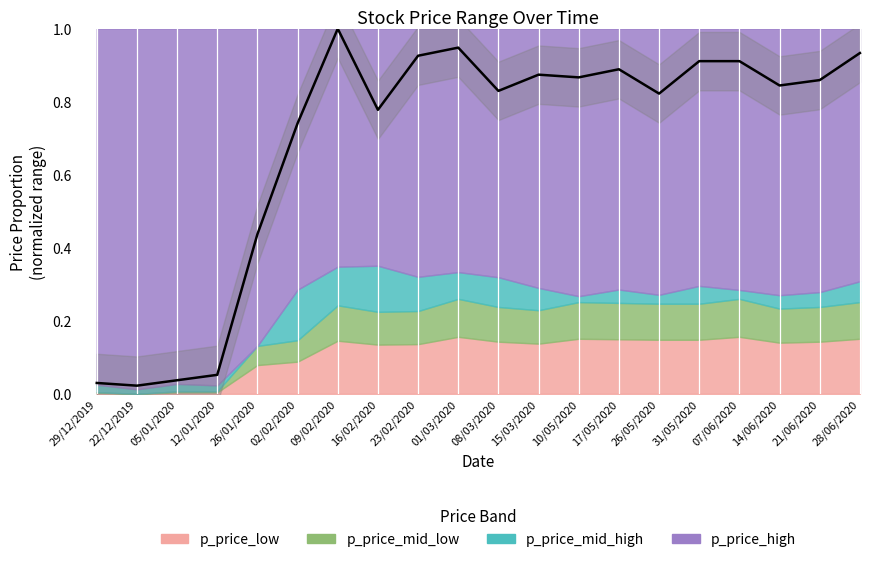

List the labels in order of value, smallest first.

22/12/2019, 29/12/2019, 05/01/2020, 12/01/2020, 26/01/2020, 02/02/2020, 16/02/2020, 26/05/2020, 08/03/2020, 14/06/2020, 21/06/2020, 10/05/2020, 15/03/2020, 17/05/2020, 31/05/2020, 07/06/2020, 23/02/2020, 28/06/2020, 01/03/2020, 09/02/2020